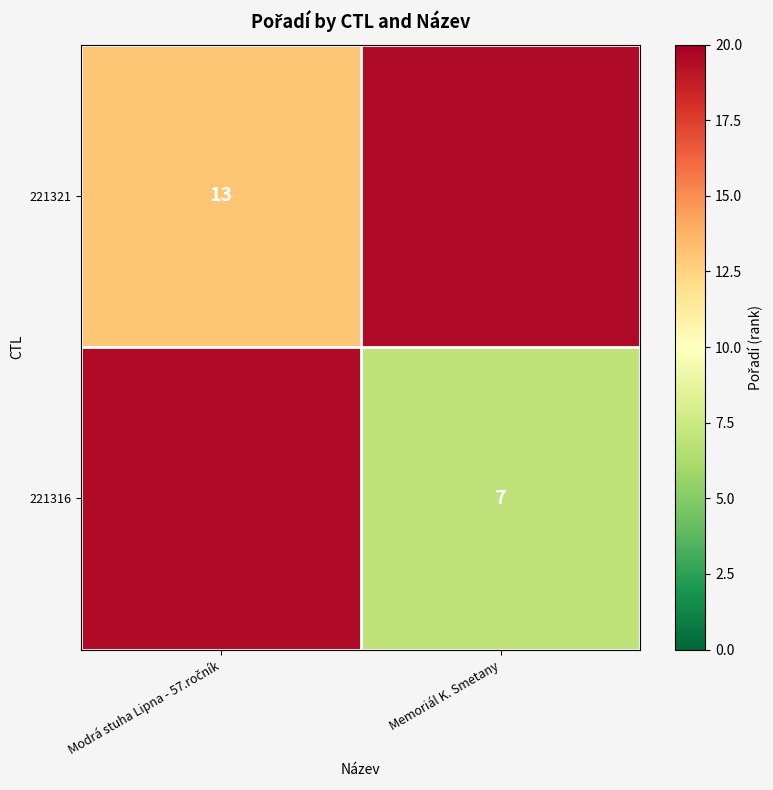

The 221316 series shows 3.9 at Memoriál K. Smetany. True or false?

False